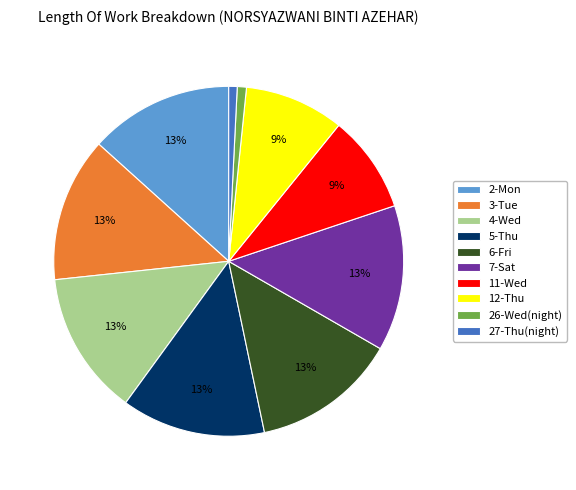

Is there a majority slice in this chart?

No